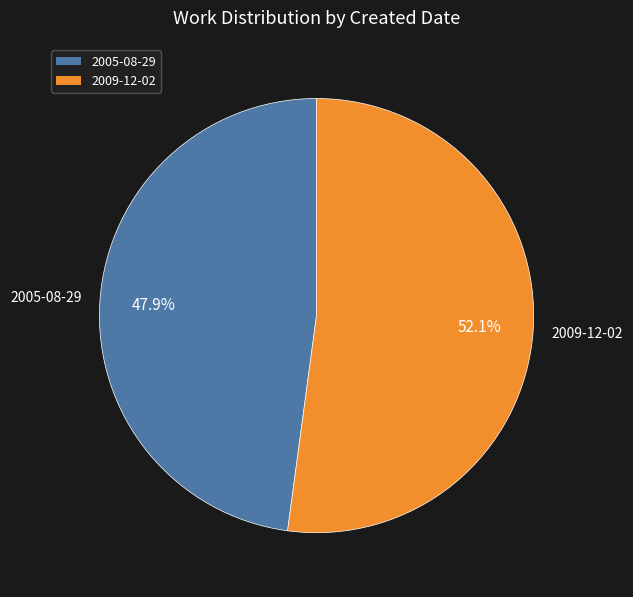

What is the majority slice?

2009-12-02